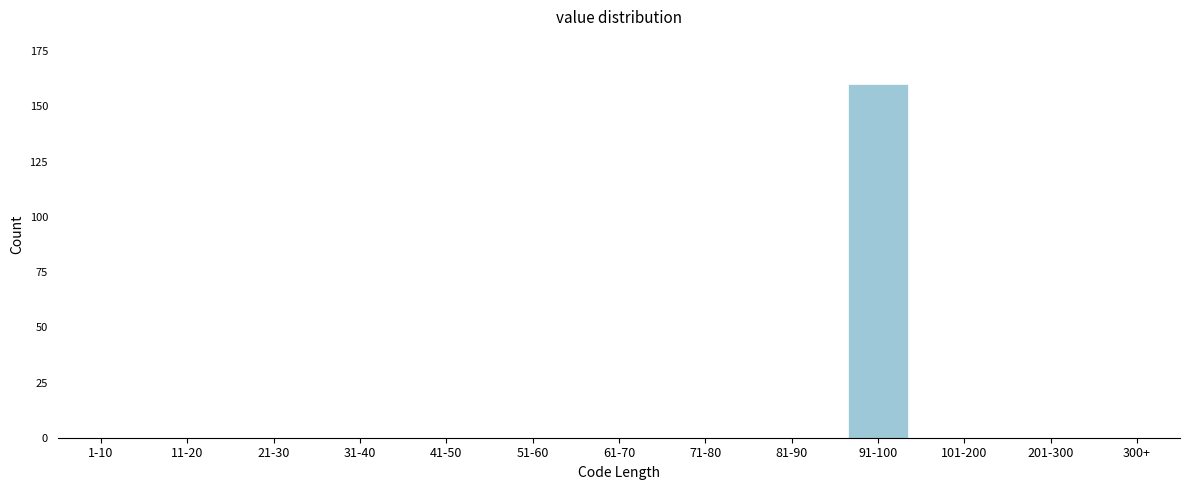

Reading left to right, transcribe all the data shown in this chart.

1-10=0	11-20=0	21-30=0	31-40=0	41-50=0	51-60=0	61-70=0	71-80=0	81-90=0	91-100=160	101-200=0	201-300=0	300+=0